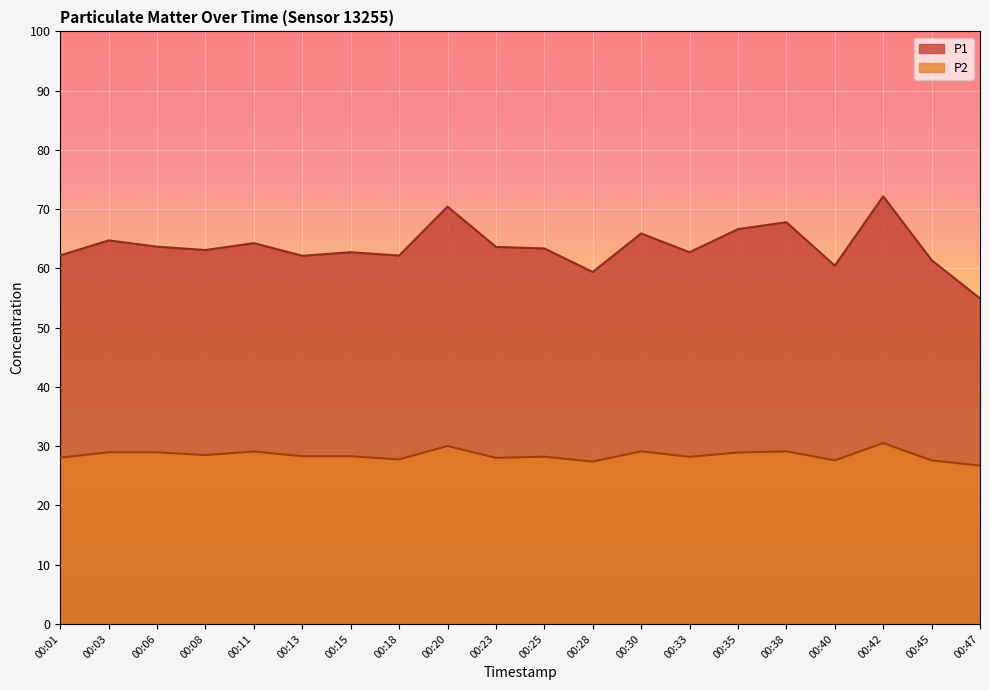

Which series has the widest spread of values?

P1